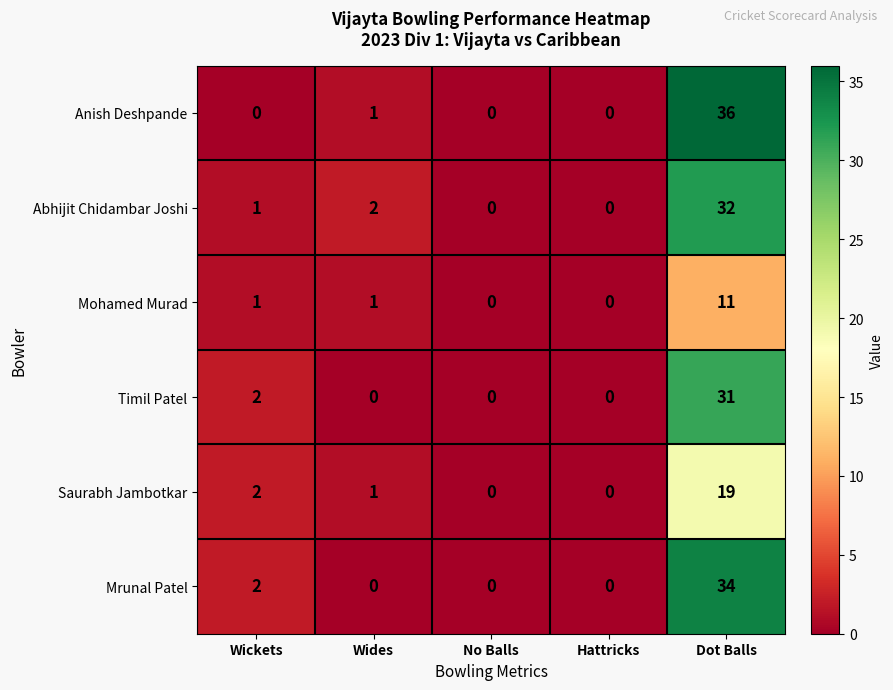

At how many categories does at least one series exceed 20?

1